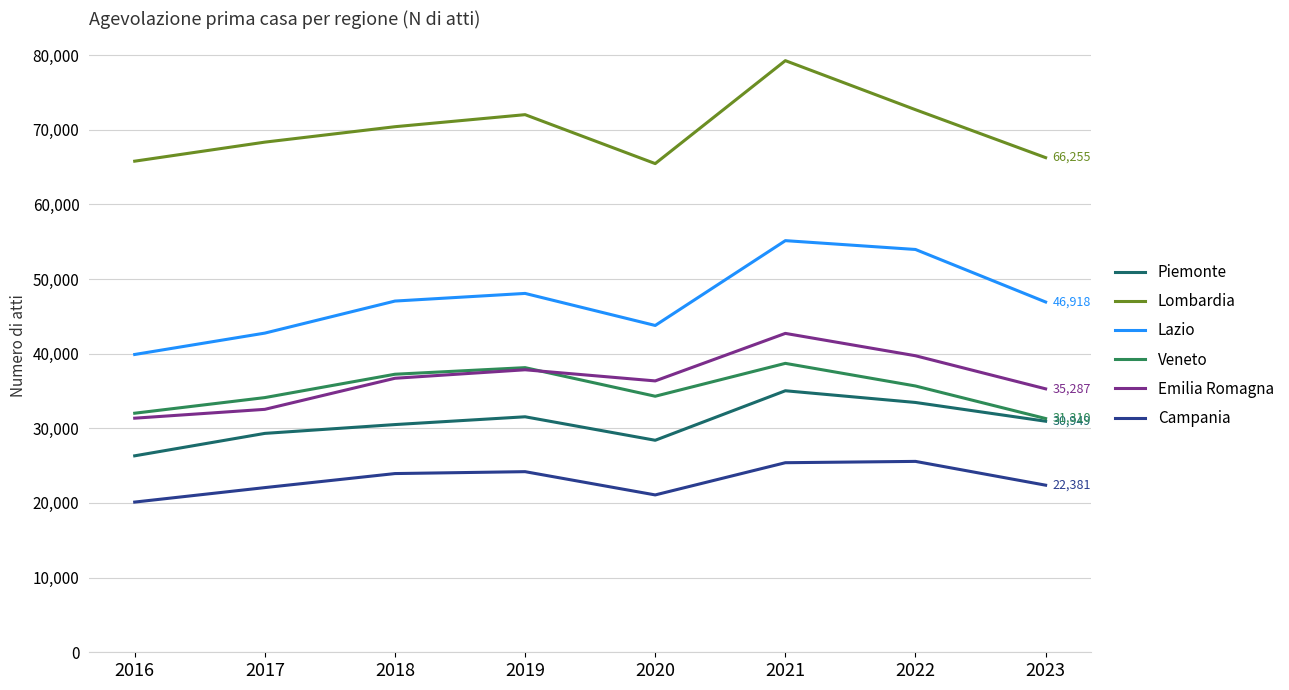

Count the number of data series in this chart.

6